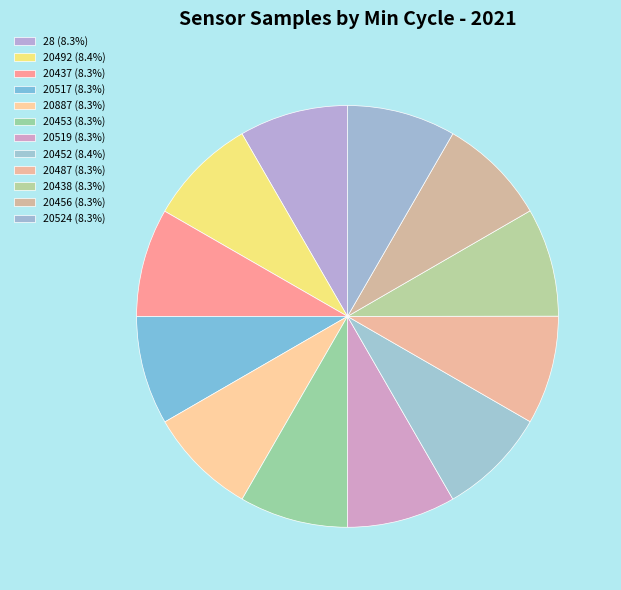

Is it true that 20517 is 1% of the pie?

False